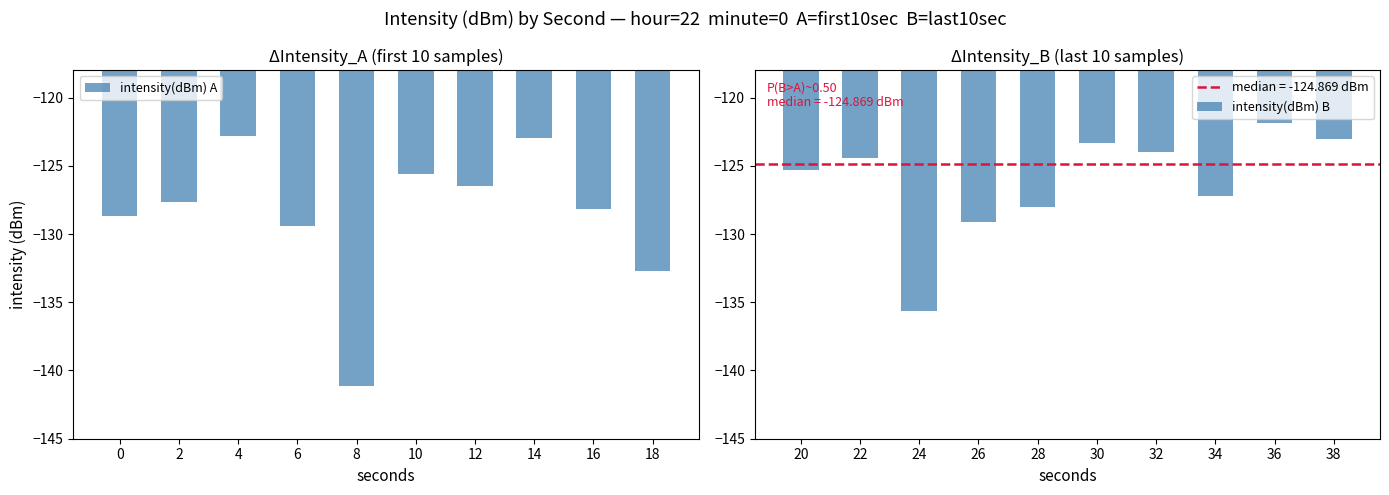

Rank the series by their maximum value, from highest to lowest.

intensity(dBm) B, intensity(dBm) A